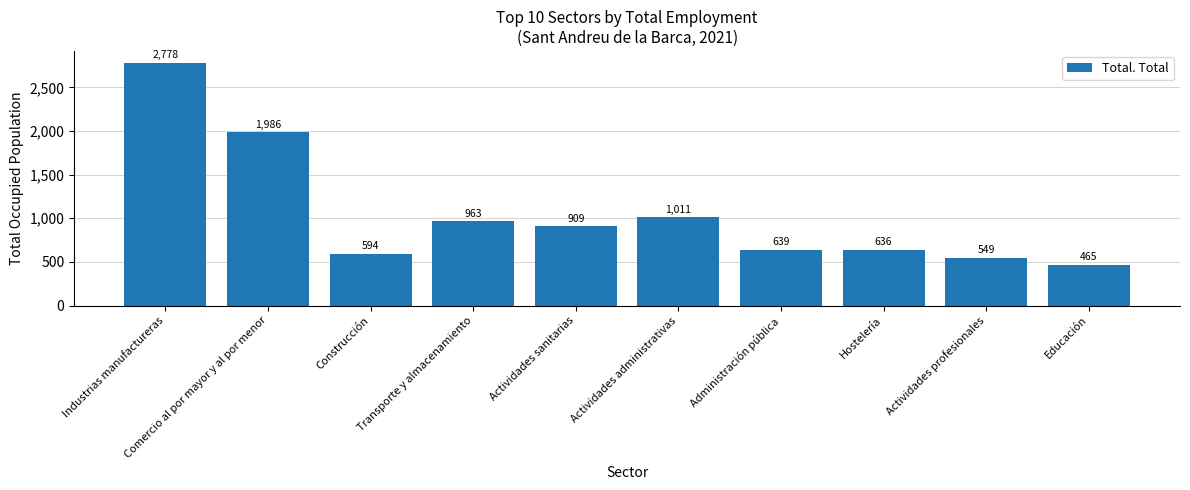

Count the number of categories in the chart.

10